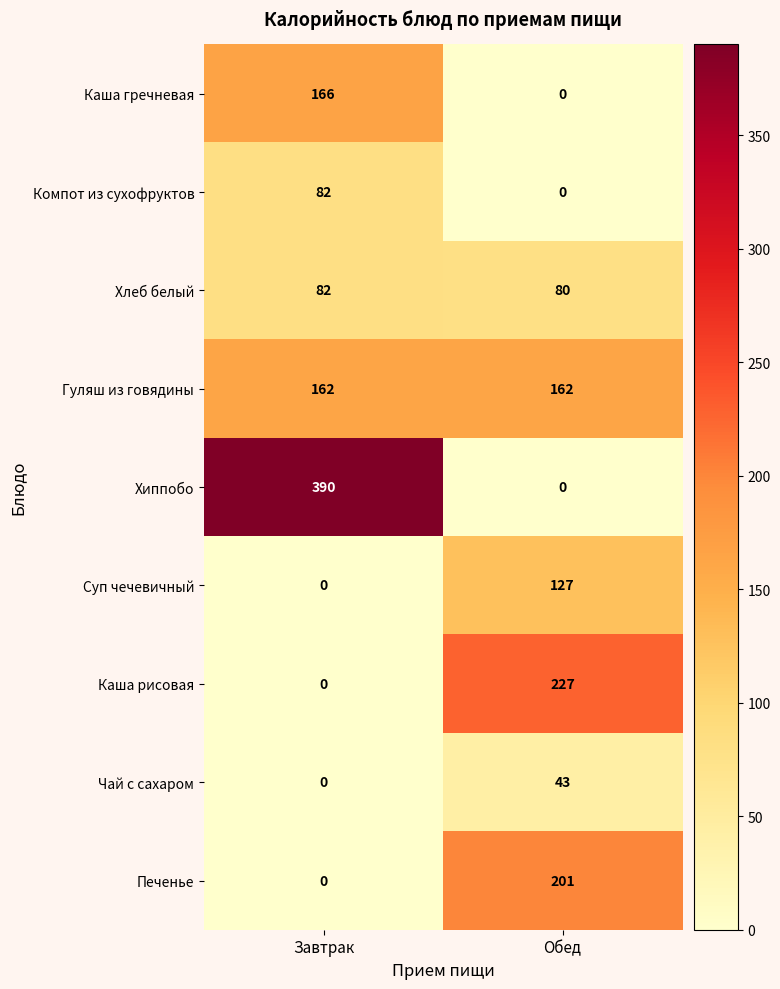

The value of Каша рисовая at Обед is 84. True or false?

False